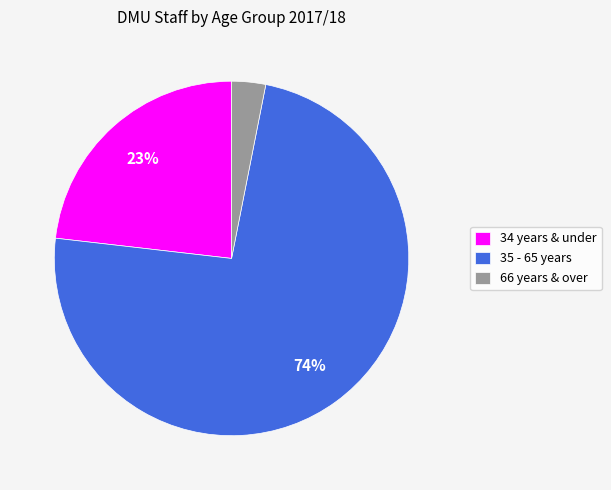

What percentage is the 35 - 65 years slice, to the nearest percent?

74%